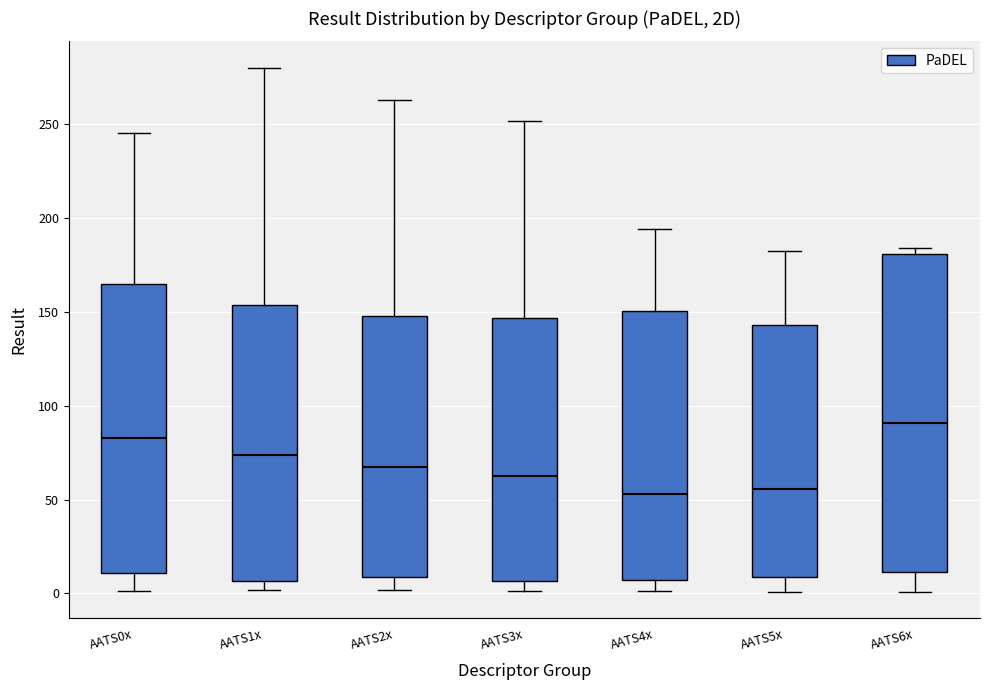

Reading left to right, transcribe this box plot: for each box, give where its median line is, the range the box spans, and where its two whiskers end, as read against the y-axis. The values are not printed on the chart, so give them approximately, as read against the axis.

AATS0x: median 85, box 10 to 165, whiskers 0 to 245
AATS1x: median 75, box 5 to 155, whiskers 0 to 280
AATS2x: median 70, box 10 to 150, whiskers 0 to 265
AATS3x: median 65, box 5 to 145, whiskers 0 to 250
AATS4x: median 55, box 5 to 150, whiskers 0 to 195
AATS5x: median 55, box 10 to 145, whiskers 0 to 180
AATS6x: median 90, box 10 to 180, whiskers 0 to 185